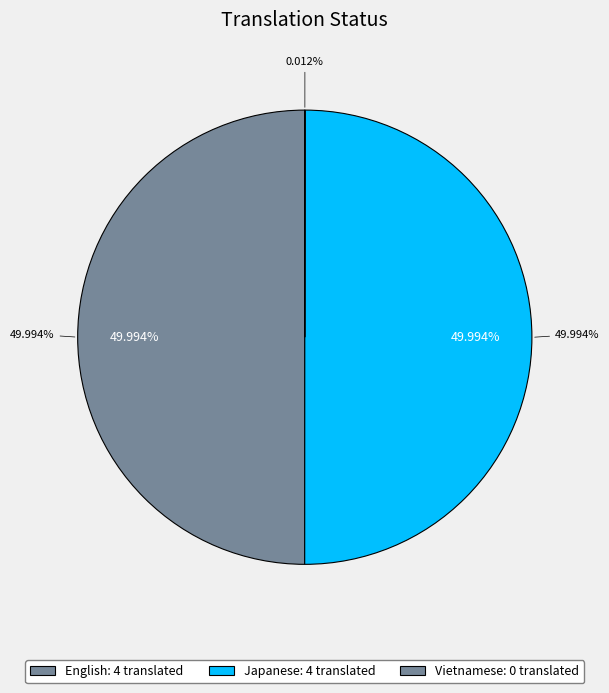

To the nearest percent, what is the average slice percentage?

33%